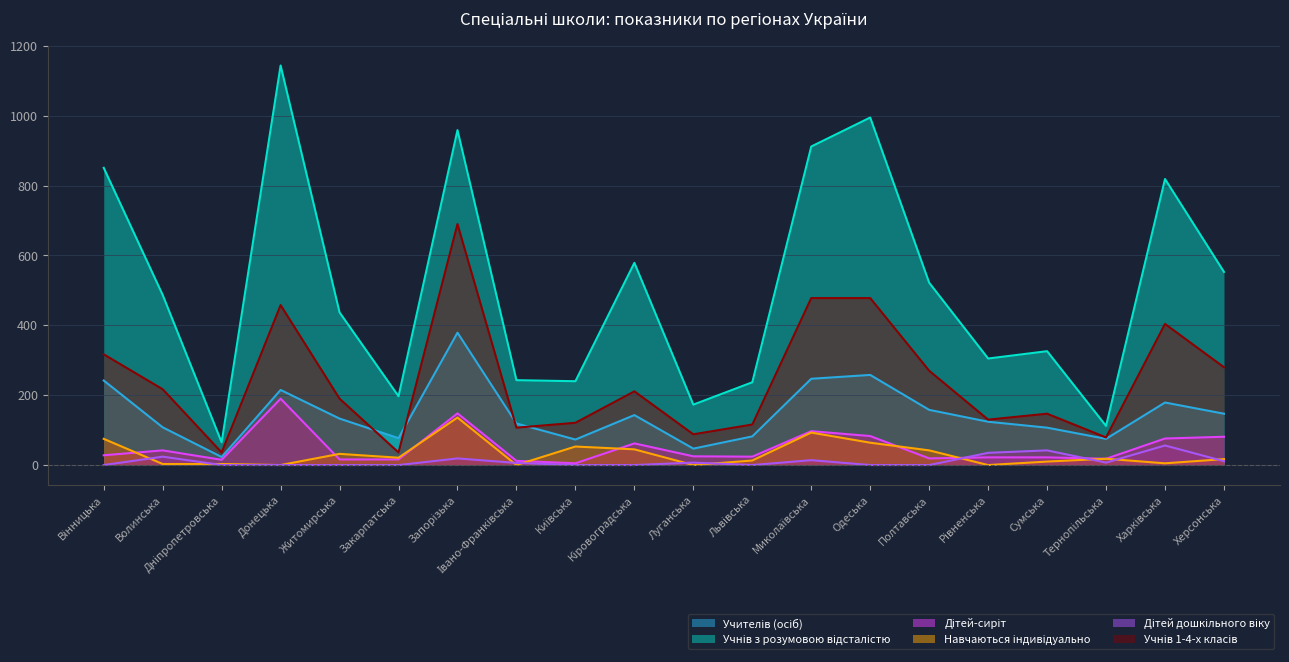

True or false: Учителів (осіб) and Учнів з розумовою відсталістю intersect in this chart.

False